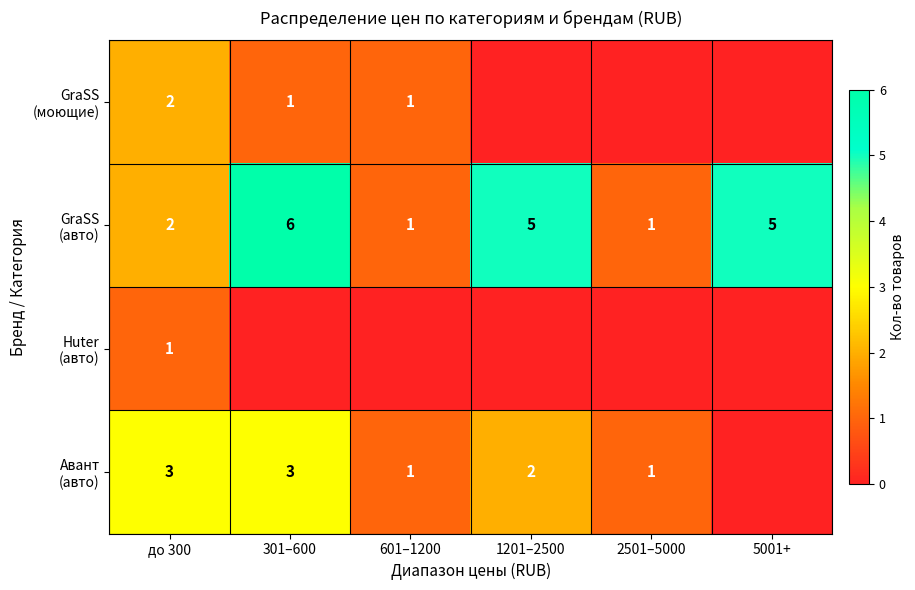

Which series has the widest spread of values?

GraSS (авто)